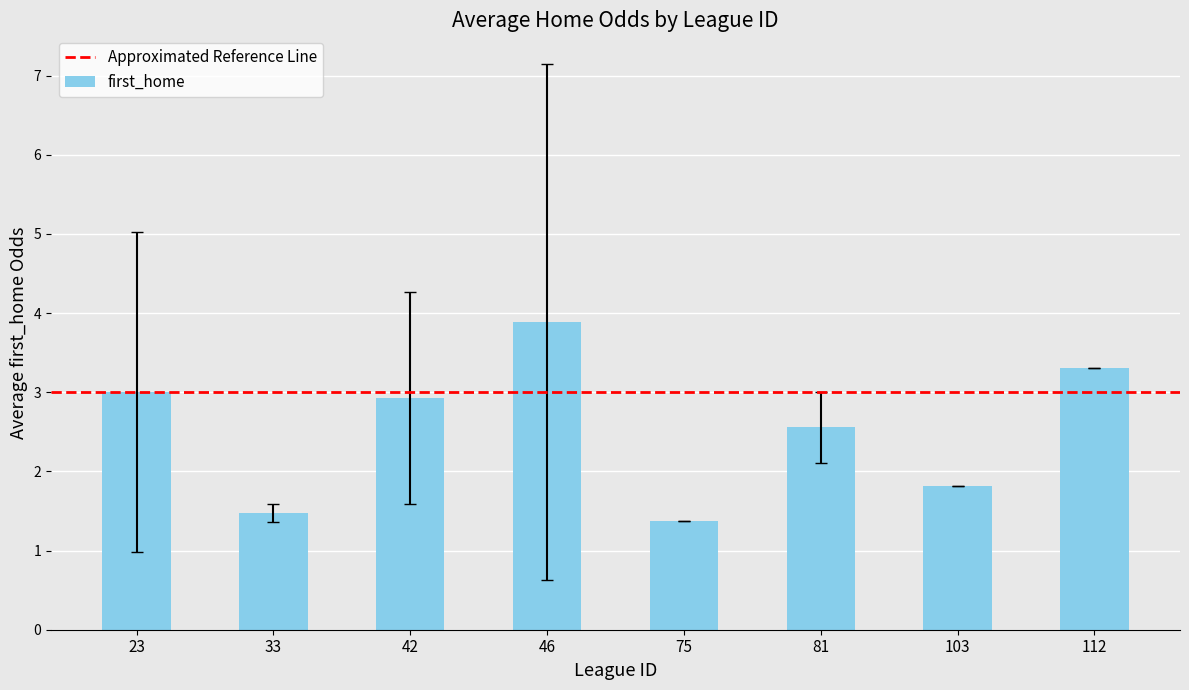

Are the bars horizontal?

No